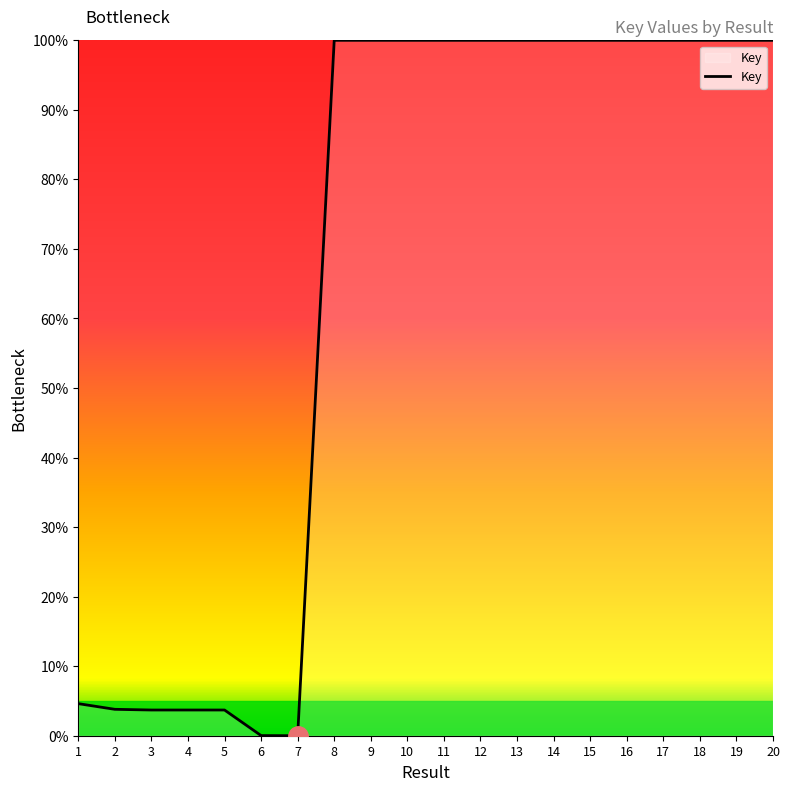

The value at 20 is 100.0. True or false?

True